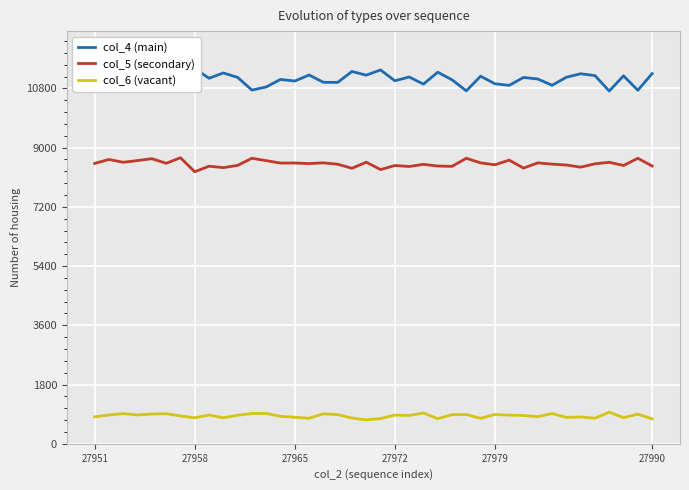

Is this an area chart (filled region under the line)?

No